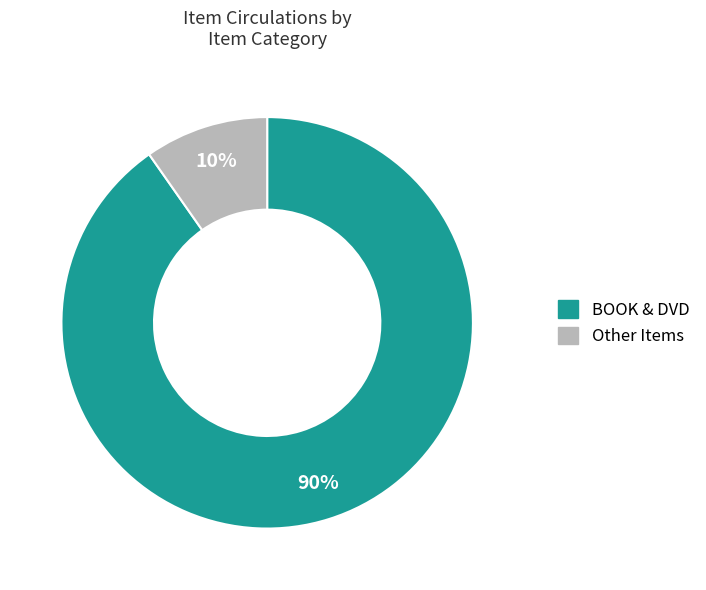

Is there a majority slice in this chart?

Yes